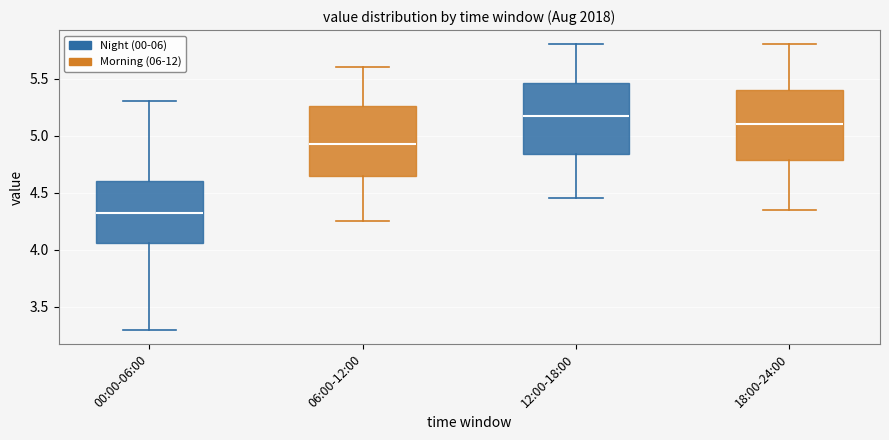

Reading left to right, transcribe this box plot: for each box, give where its median line is, the range the box spans, and where its two whiskers end, as read against the y-axis. The values are not printed on the chart, so give them approximately, as read against the axis.

00:00-06:00: median 4.35, box 4.05 to 4.60, whiskers 3.30 to 5.30
06:00-12:00: median 4.95, box 4.65 to 5.25, whiskers 4.25 to 5.60
12:00-18:00: median 5.20, box 4.85 to 5.45, whiskers 4.45 to 5.80
18:00-24:00: median 5.10, box 4.80 to 5.40, whiskers 4.35 to 5.80